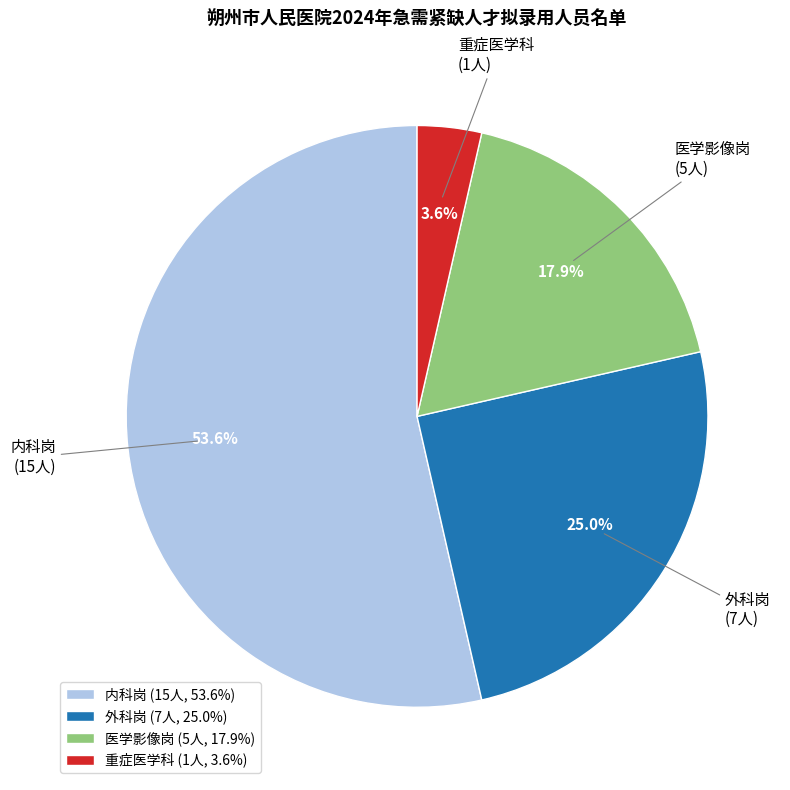

Combined, do 医学影像岗 and 外科岗 account for over 50%?

No